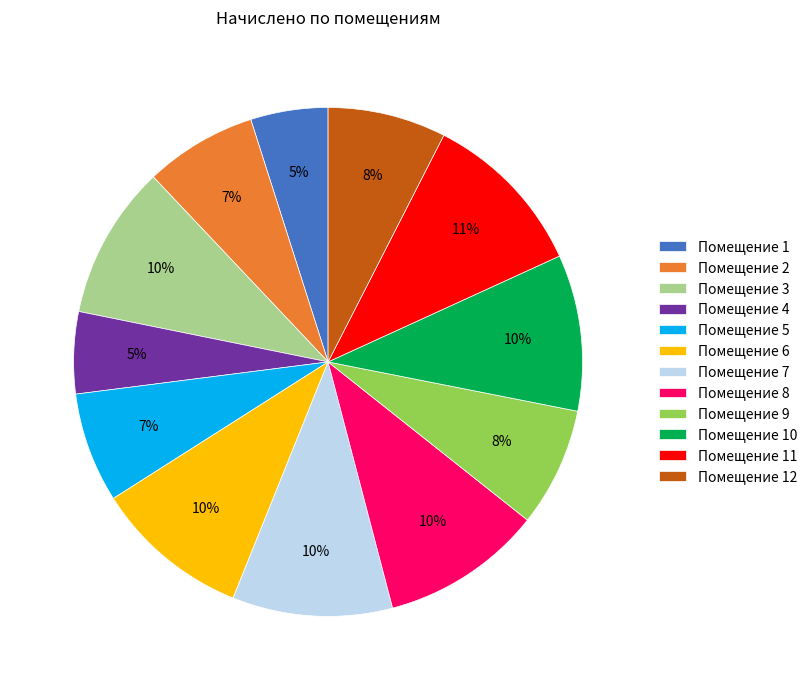

To the nearest percent, what is the difference between the largest and smallest slice percentages?

6%